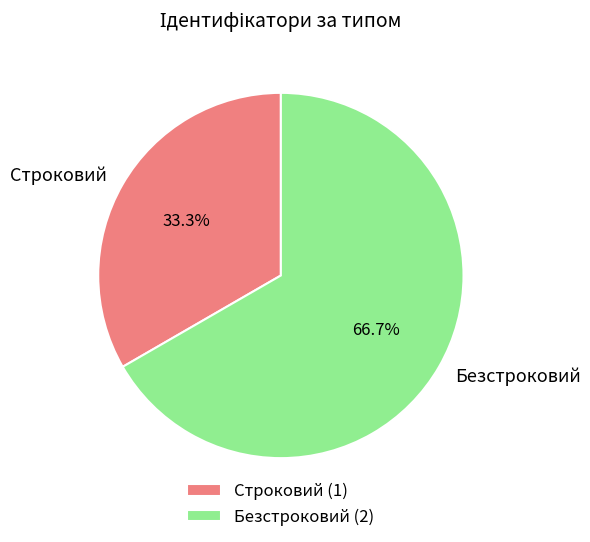

Rank the categories by value from highest to lowest.

Безстроковий, Строковий